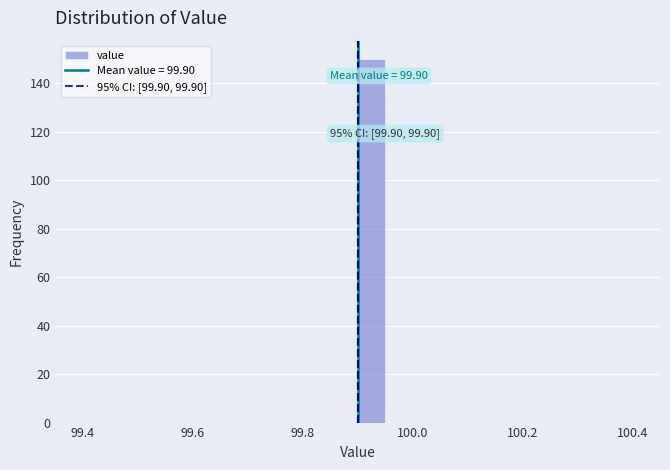

Around what value on the x-axis is the tallest bar? Give the approximate position of its centre, as read against the axis.

99.92